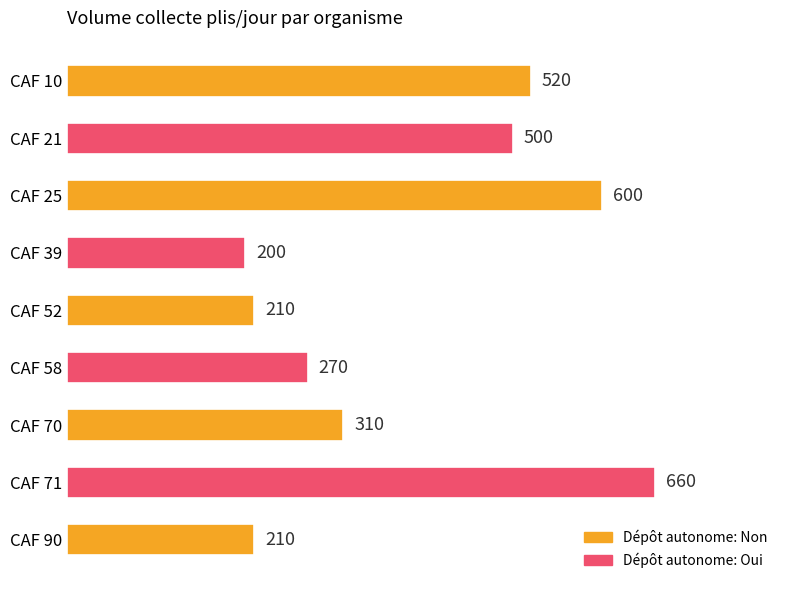

Reading top to bottom, what are all the values shown in this chart?

CAF 10=520	CAF 21=500	CAF 25=600	CAF 39=200	CAF 52=210	CAF 58=270	CAF 70=310	CAF 71=660	CAF 90=210